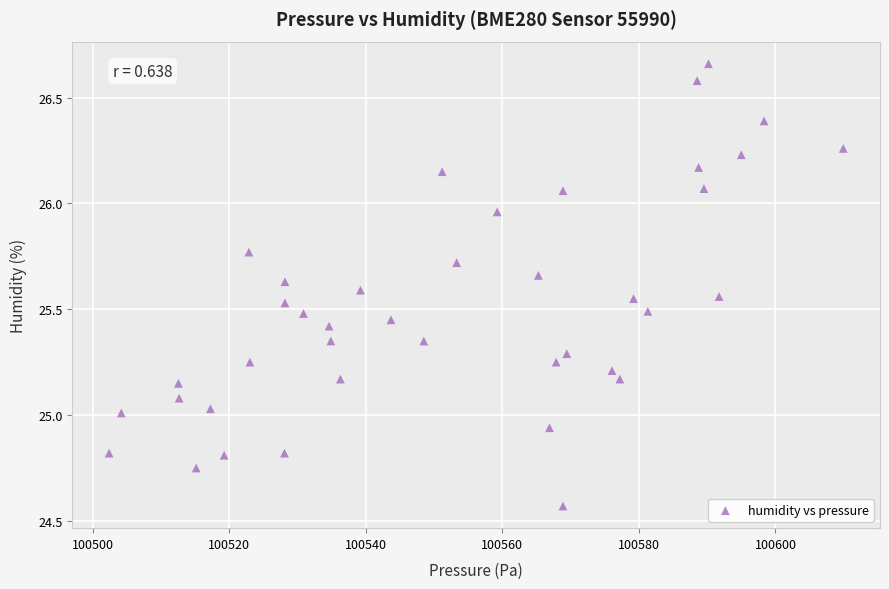

What is the range of Y values (max minus min)?

2.1